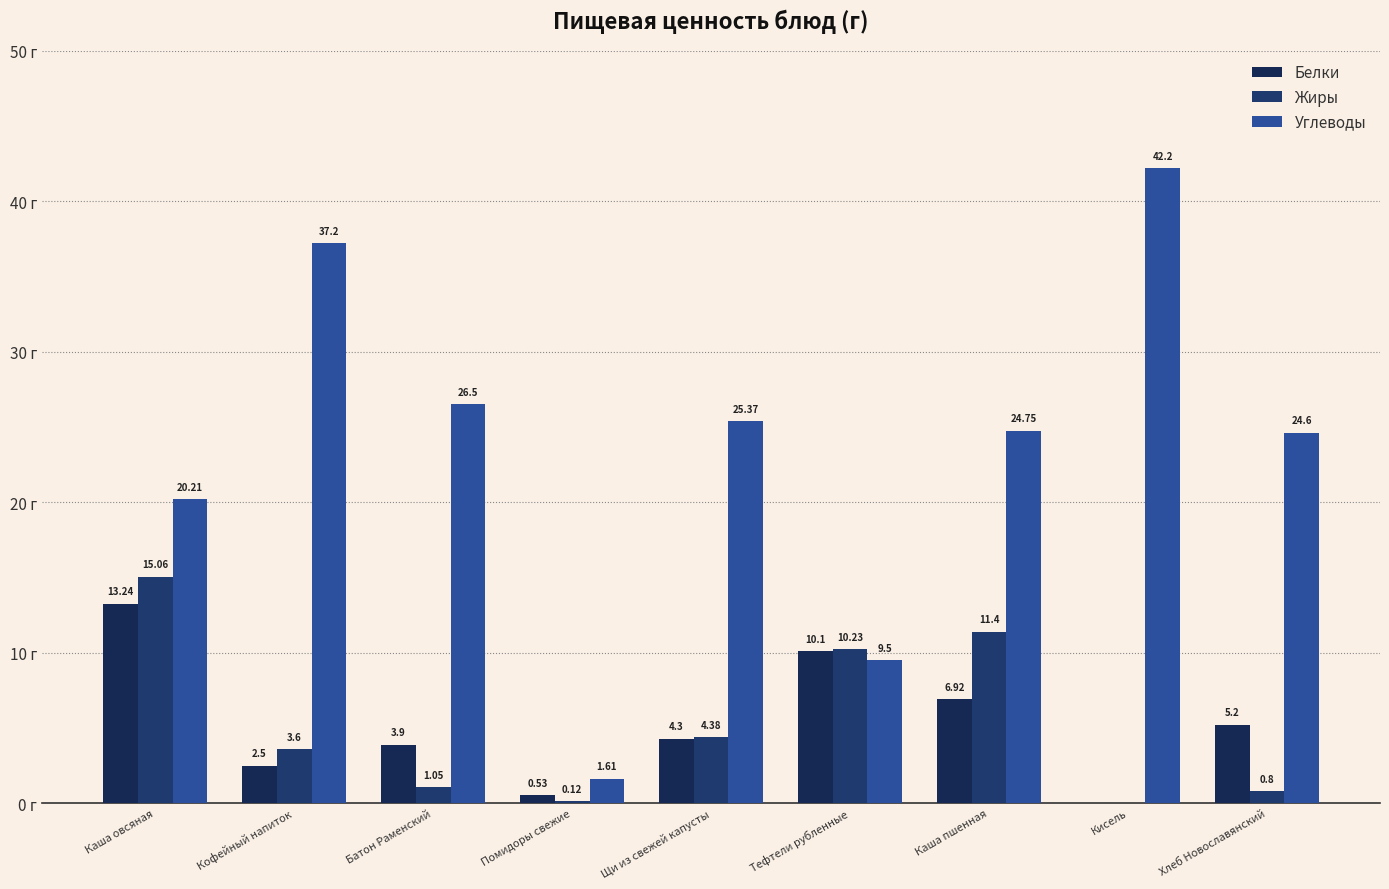

List the series in order of their peak value, highest first.

Углеводы, Жиры, Белки